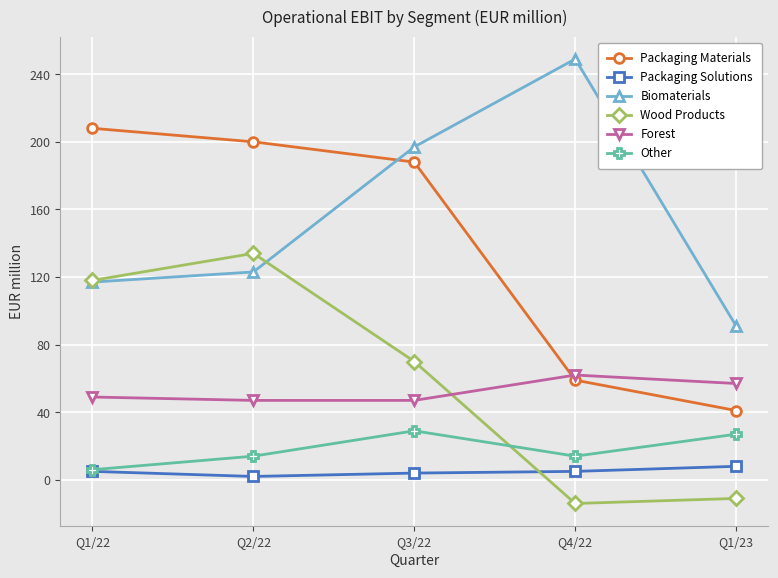

Does the chart display data point markers on the line(s)?

Yes